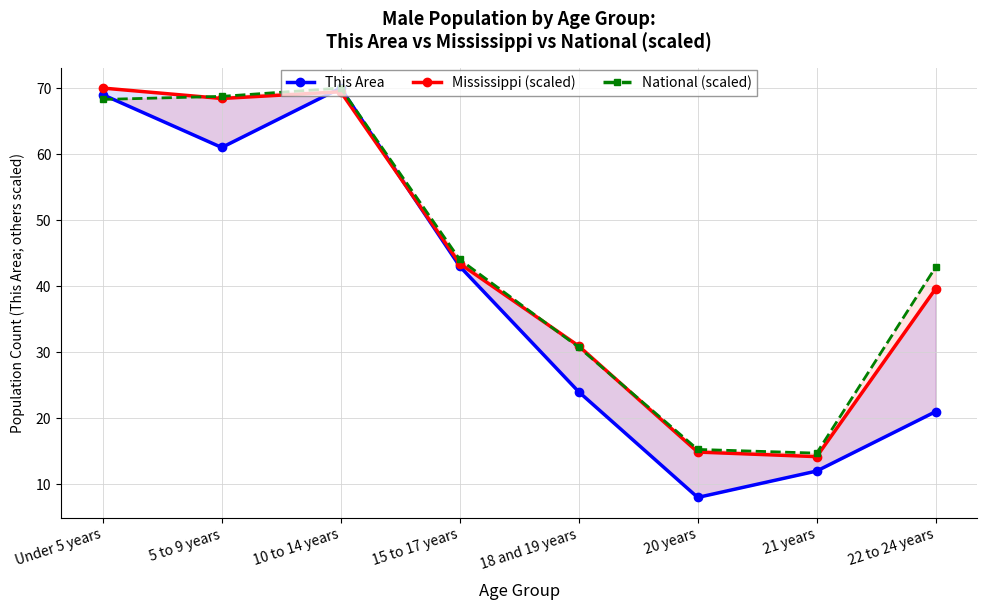

At how many categories does at least one series exceed 13?

8